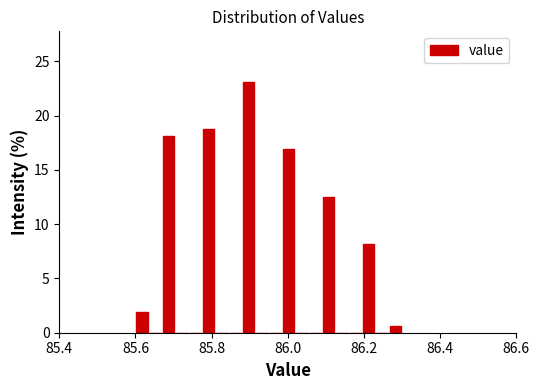

Read against the x-axis, roughly where is the centre of the tallest bar?

85.90